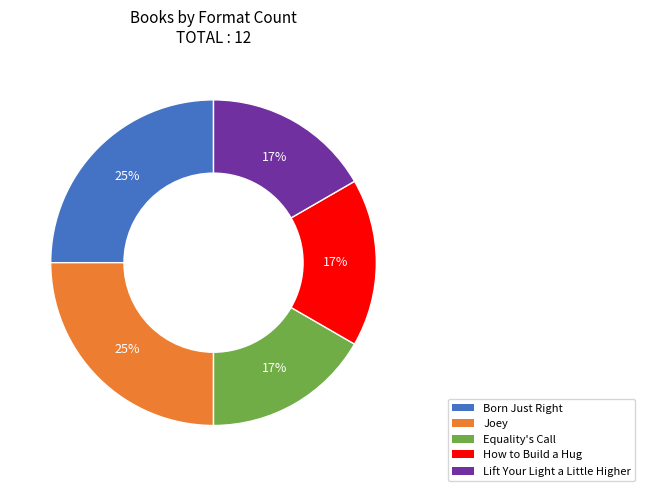

Does Lift Your Light a Little Higher account for over 50% of the chart?

No